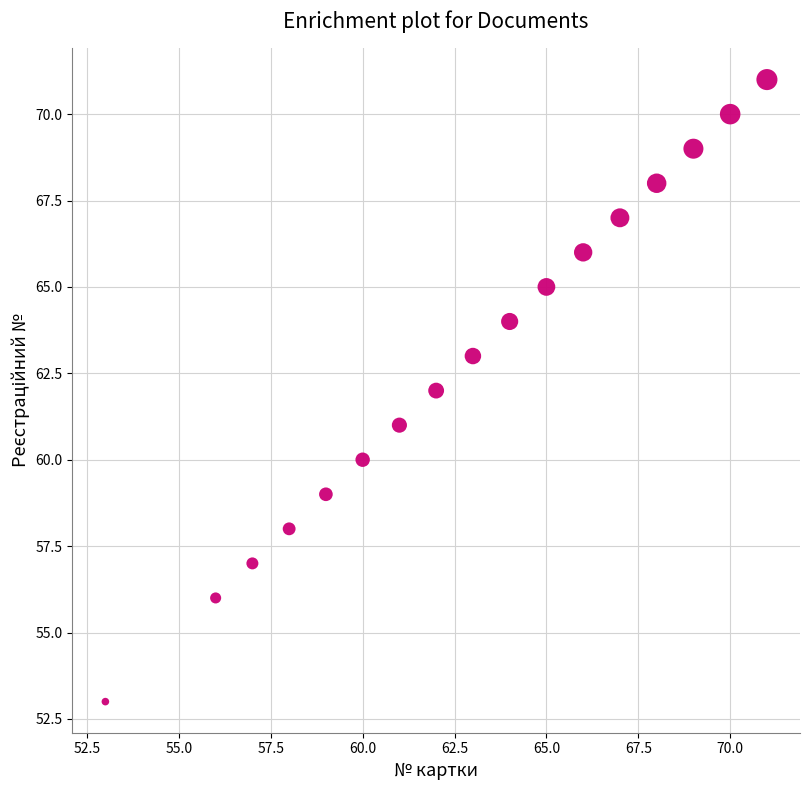

What is the range of X values (max minus min)?

18